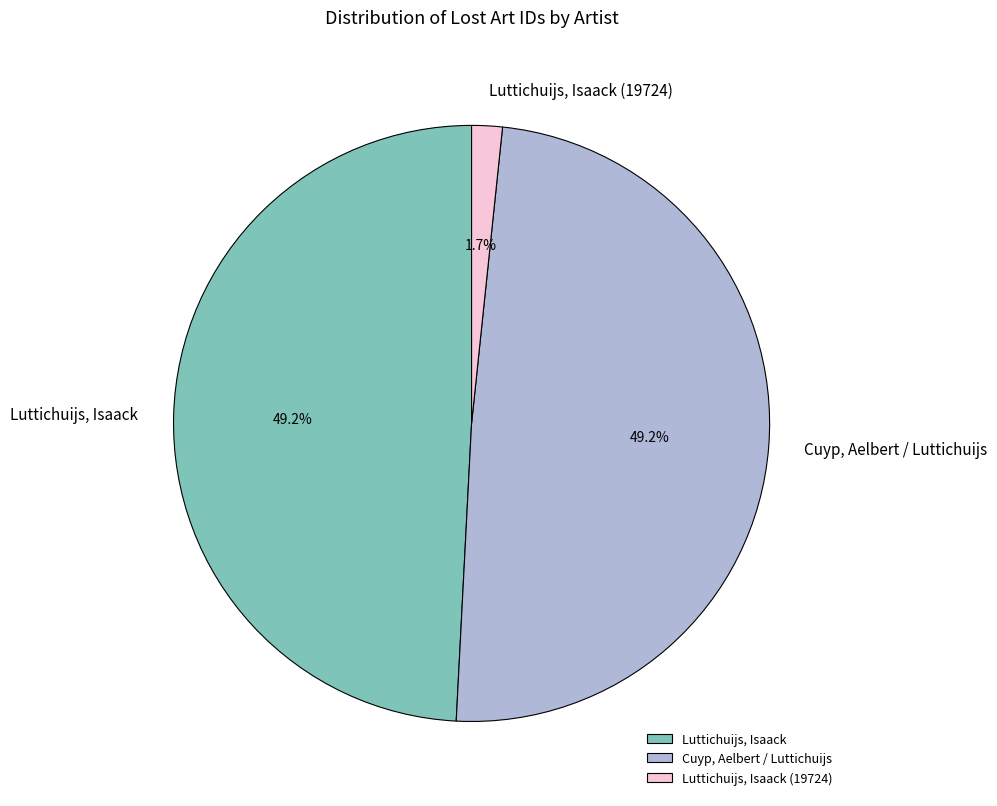

What portion of the pie excludes Luttichuijs, Isaack (19724)?

98.3%